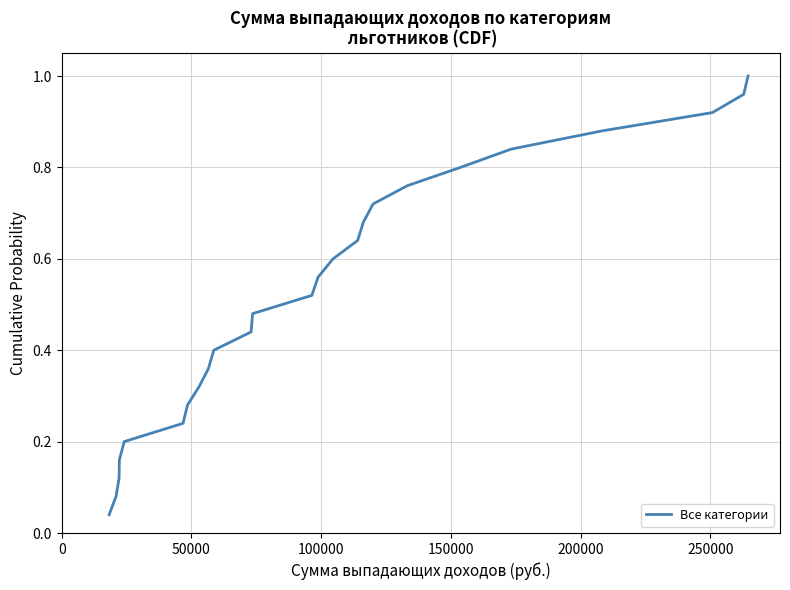

Is this an area chart (filled region under the line)?

No